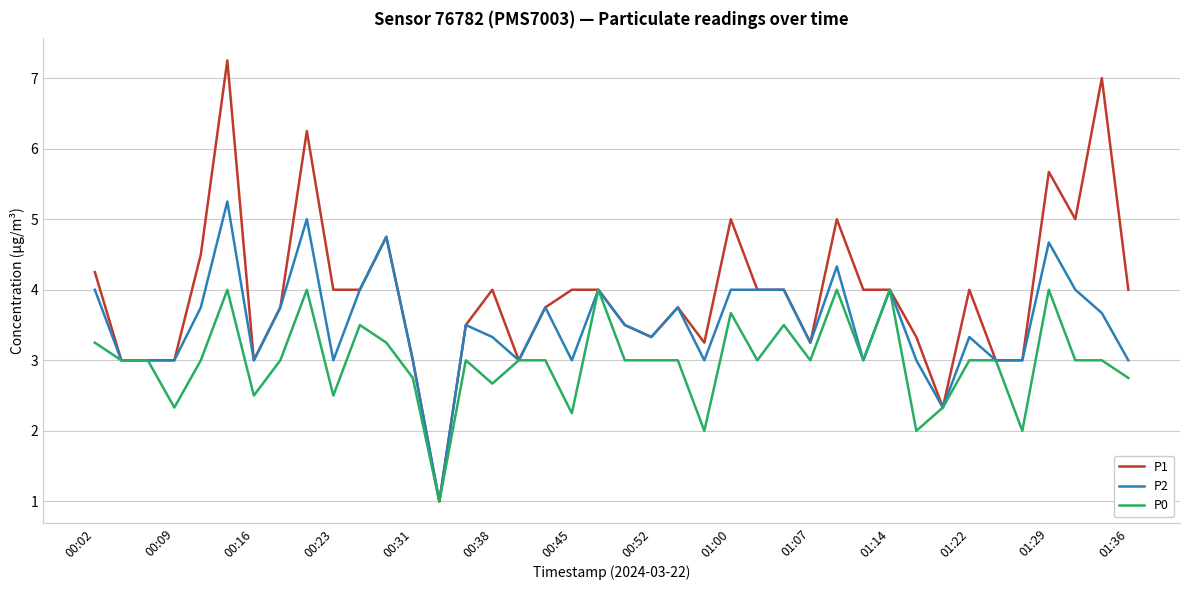

List the series in order of their peak value, highest first.

P1, P2, P0